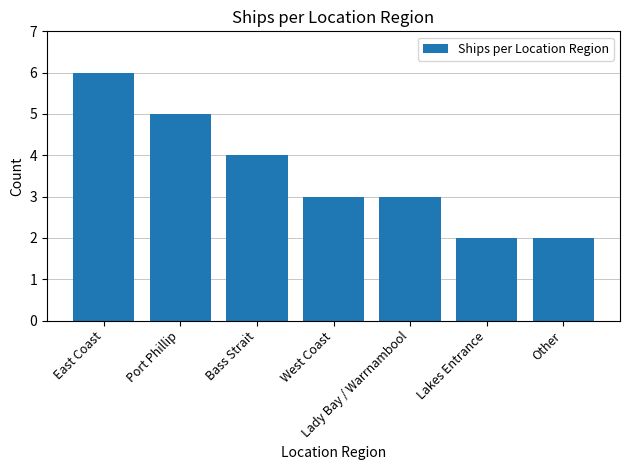

Reading right to left, extract all data points from this chart.

2	2	3	3	4	5	6